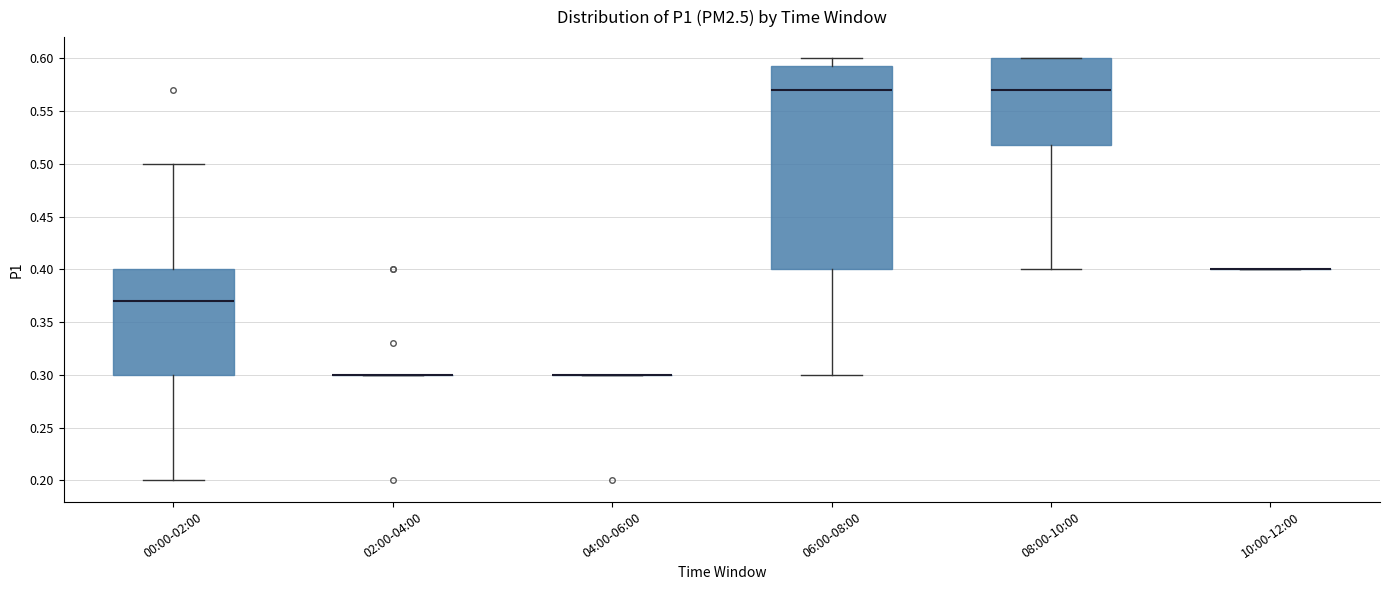

Reading left to right, transcribe this box plot: for each box, give where its median line is, the range the box spans, and where its two whiskers end, as read against the y-axis. The values are not printed on the chart, so give them approximately, as read against the axis.

00:00-02:00: median 0.370, box 0.300 to 0.400, whiskers 0.200 to 0.500
02:00-04:00: box collapsed to a line at 0.300, whiskers 0.300 to 0.300
04:00-06:00: box collapsed to a line at 0.300, whiskers 0.300 to 0.300
06:00-08:00: median 0.570, box 0.400 to 0.595, whiskers 0.300 to 0.600
08:00-10:00: median 0.570, box 0.520 to 0.600, whiskers 0.400 to 0.600
10:00-12:00: box collapsed to a line at 0.400, whiskers 0.400 to 0.400